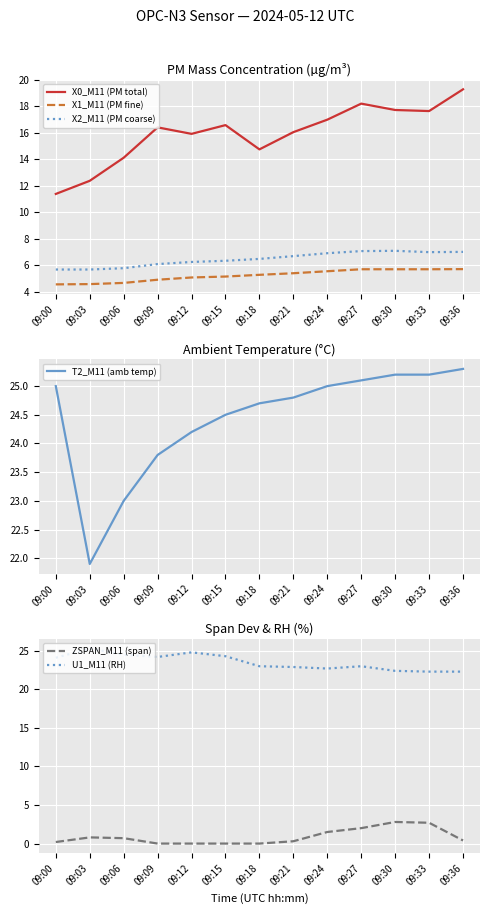

Reading left to right, extract all data points from this chart.

X0_M11 (PM total): 09:00=11.4	09:03=12.4	09:06=14.1	09:09=16.4	09:12=15.9	09:15=16.6	09:18=14.7	09:21=16.0	09:24=17.0	09:27=18.2	09:30=17.7	09:33=17.6	09:36=19.3
X1_M11 (PM fine): 09:00=4.6	09:03=4.6	09:06=4.7	09:09=4.9	09:12=5.1	09:15=5.2	09:18=5.3	09:21=5.4	09:24=5.5	09:27=5.7	09:30=5.7	09:33=5.7	09:36=5.7
X2_M11 (PM coarse): 09:00=5.7	09:03=5.7	09:06=5.8	09:09=6.1	09:12=6.2	09:15=6.3	09:18=6.5	09:21=6.7	09:24=6.9	09:27=7.1	09:30=7.1	09:33=7.0	09:36=7.0
T2_M11 (amb temp): 09:00=25.0	09:03=21.9	09:06=23.0	09:09=23.8	09:12=24.2	09:15=24.5	09:18=24.7	09:21=24.8	09:24=25.0	09:27=25.1	09:30=25.2	09:33=25.2	09:36=25.3
ZSPAN_M11 (span): 09:00=0.2	09:03=0.8	09:06=0.7	09:09=0.0	09:12=0.0	09:15=0.0	09:18=0.0	09:21=0.3	09:24=1.5	09:27=2.0	09:30=2.8	09:33=2.7	09:36=0.4
U1_M11 (RH): 09:00=24.1	09:03=25.3	09:06=24.5	09:09=24.2	09:12=24.8	09:15=24.3	09:18=23.0	09:21=22.9	09:24=22.7	09:27=23.0	09:30=22.4	09:33=22.3	09:36=22.3